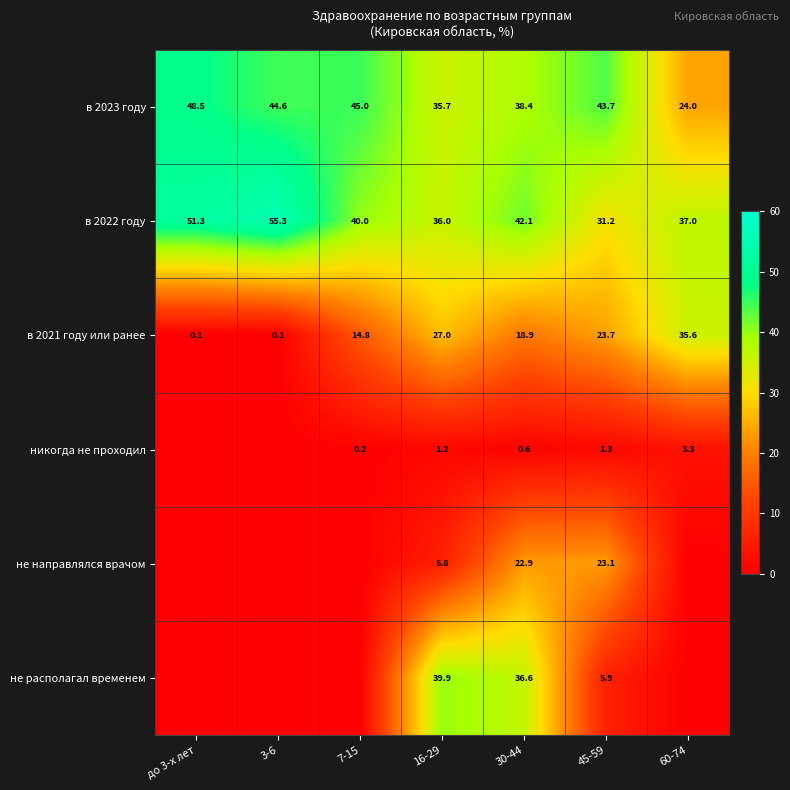

What is the difference between the highest and lowest values at 30-44?

41.5